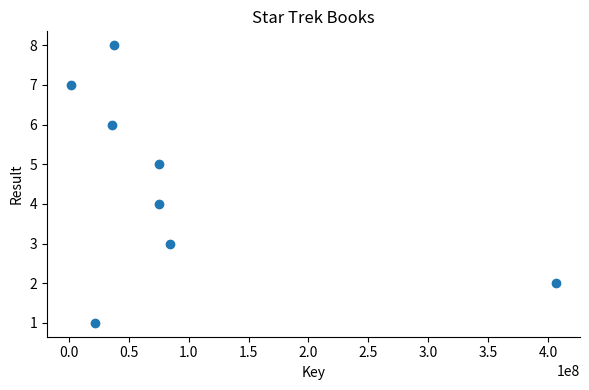

What is the average X value?

92332423